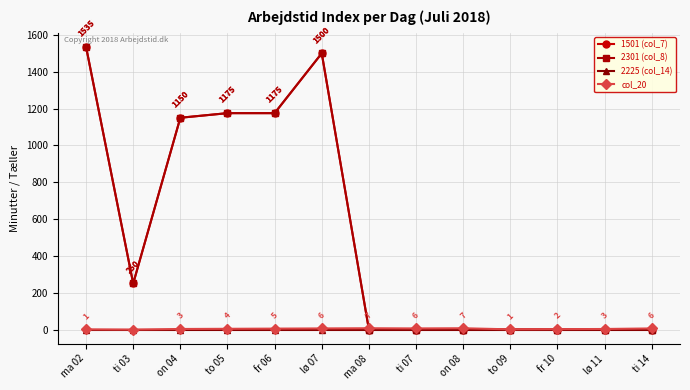

Is it true that 2301 (col_8) equals 1175 at to 05?

True